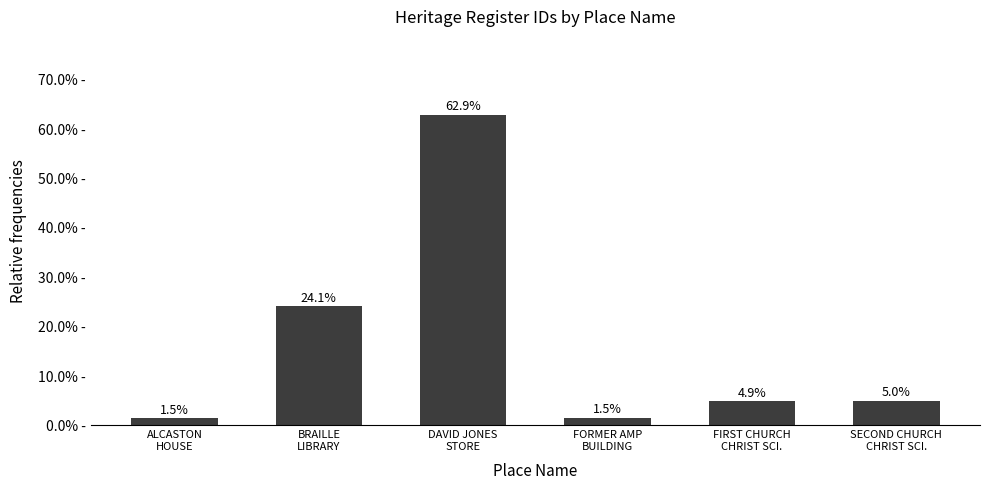

Where is the data nearest to the value 0?

ALCASTON
HOUSE